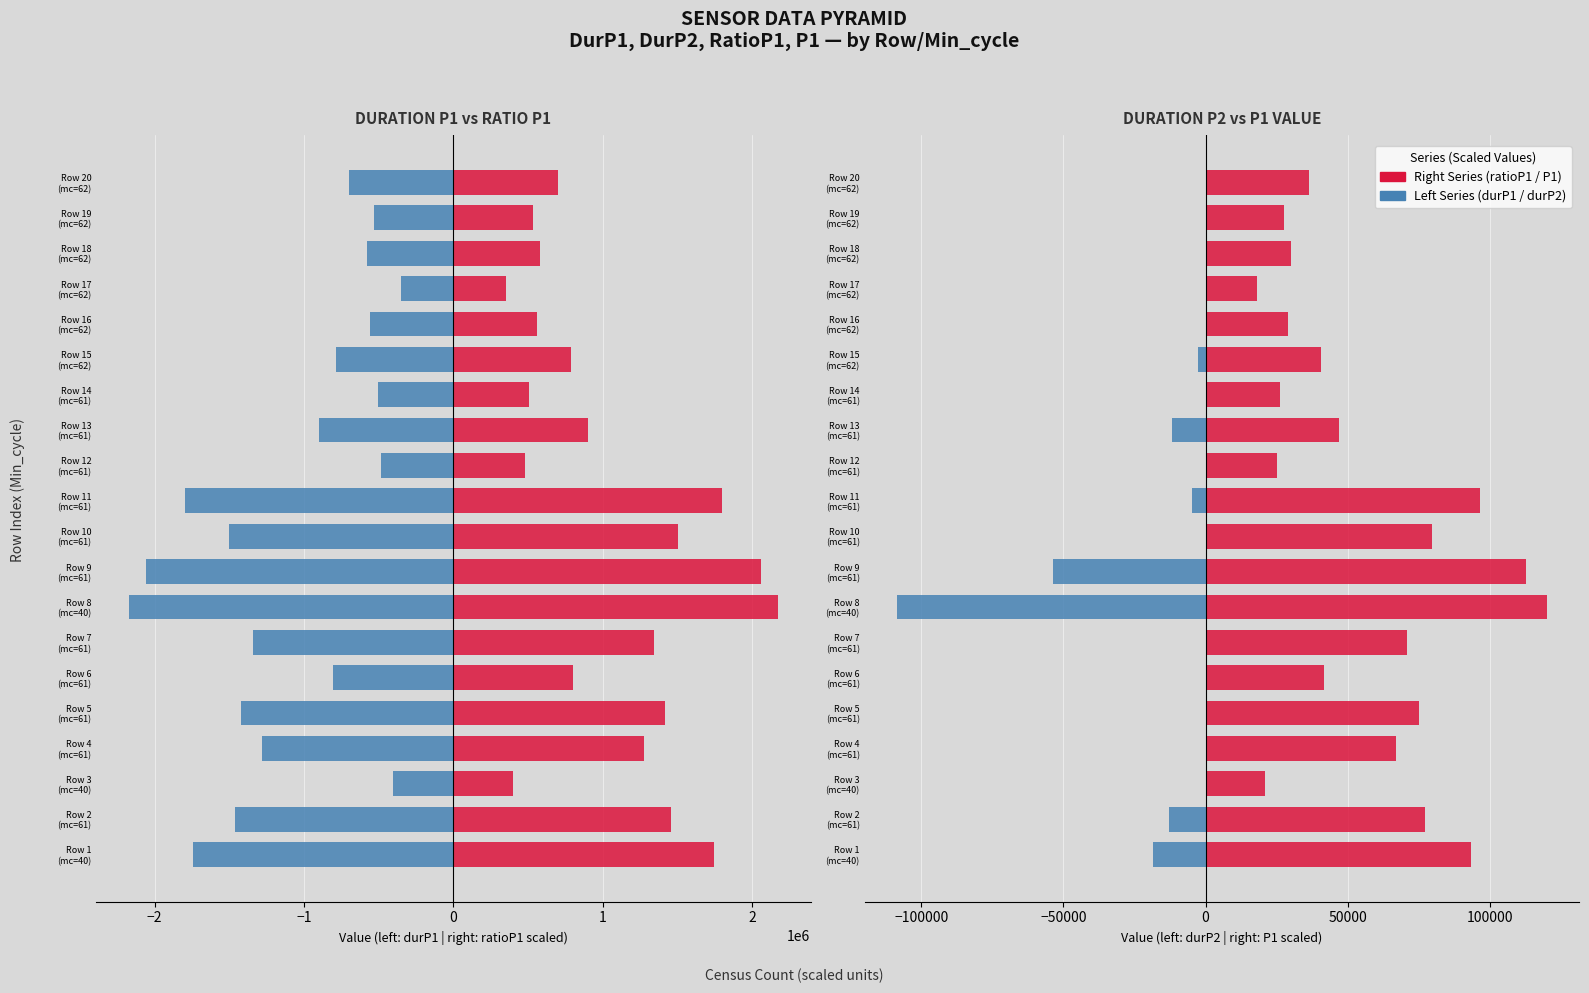

Which series has the largest range (max minus min)?

durP1